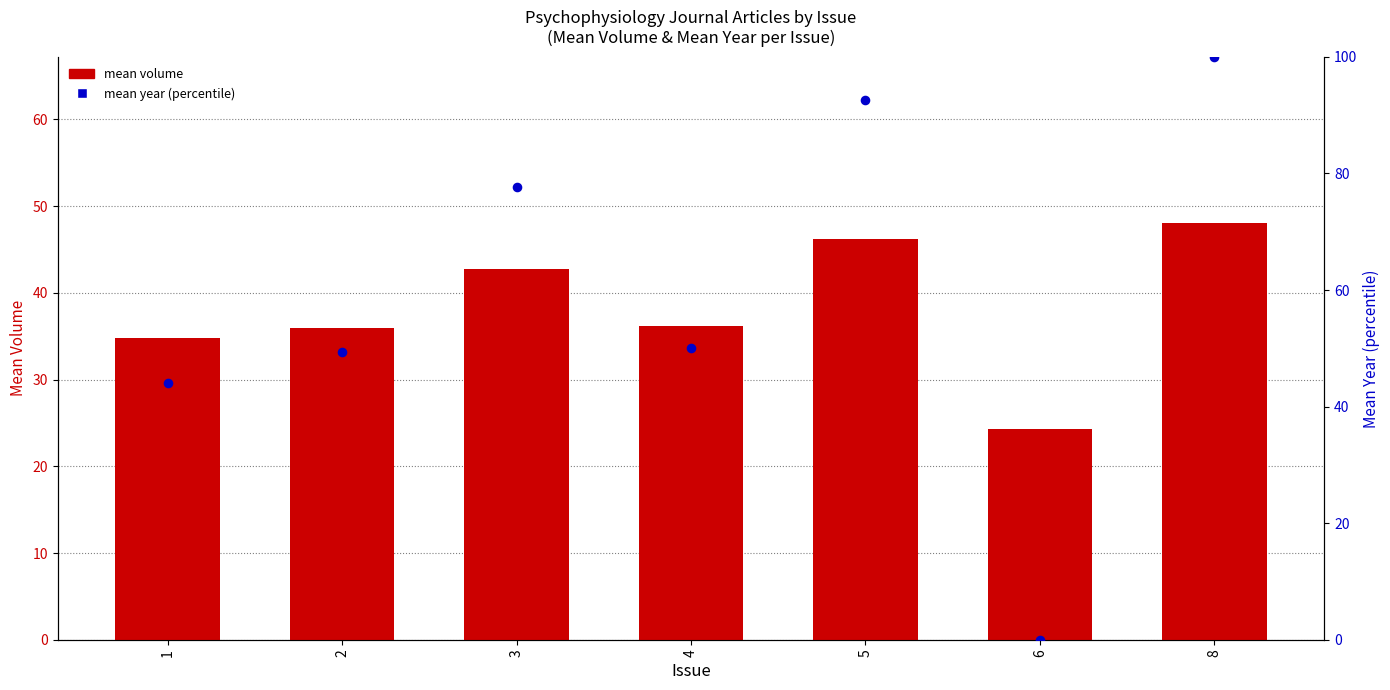

Which series has the largest total across all categories?

mean year (percentile)